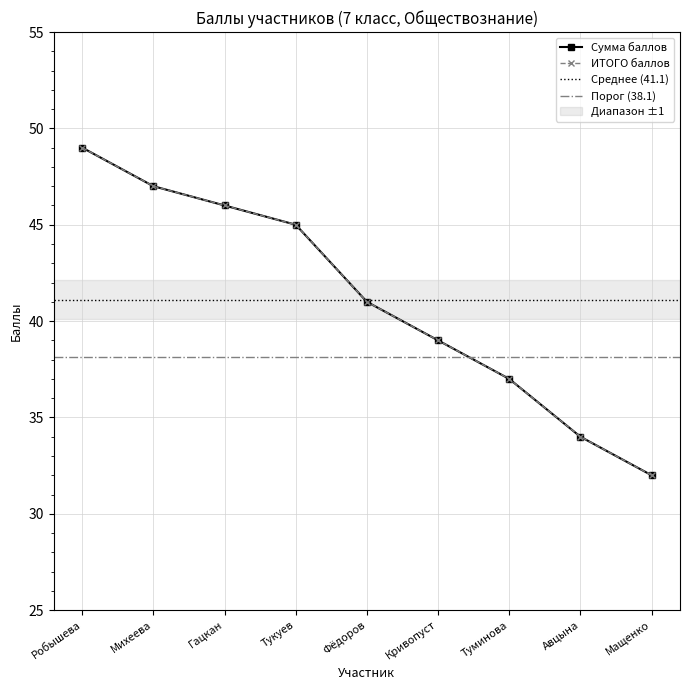

At Мащенко, list the series in order from smallest to largest.

Сумма баллов, ИТОГО баллов